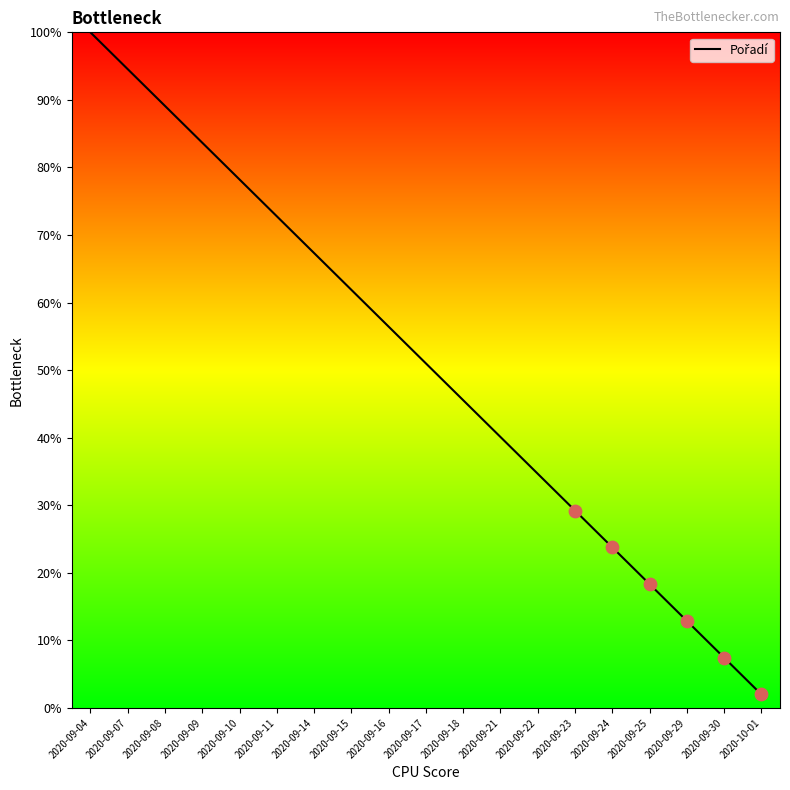

What is the change in value from 2020-09-10 to 2020-09-25?

-59.9